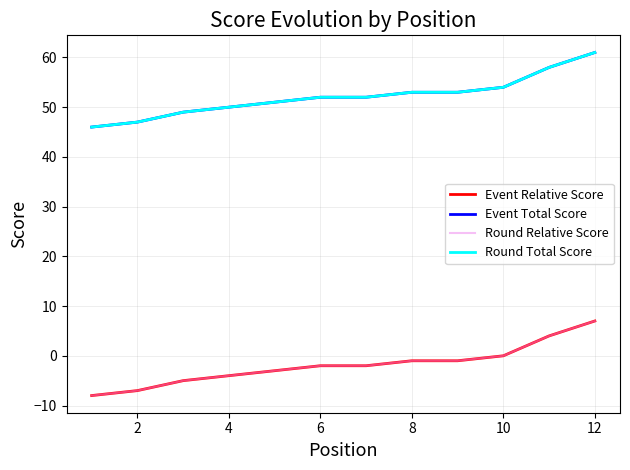

Does the chart display data point markers on the line(s)?

No